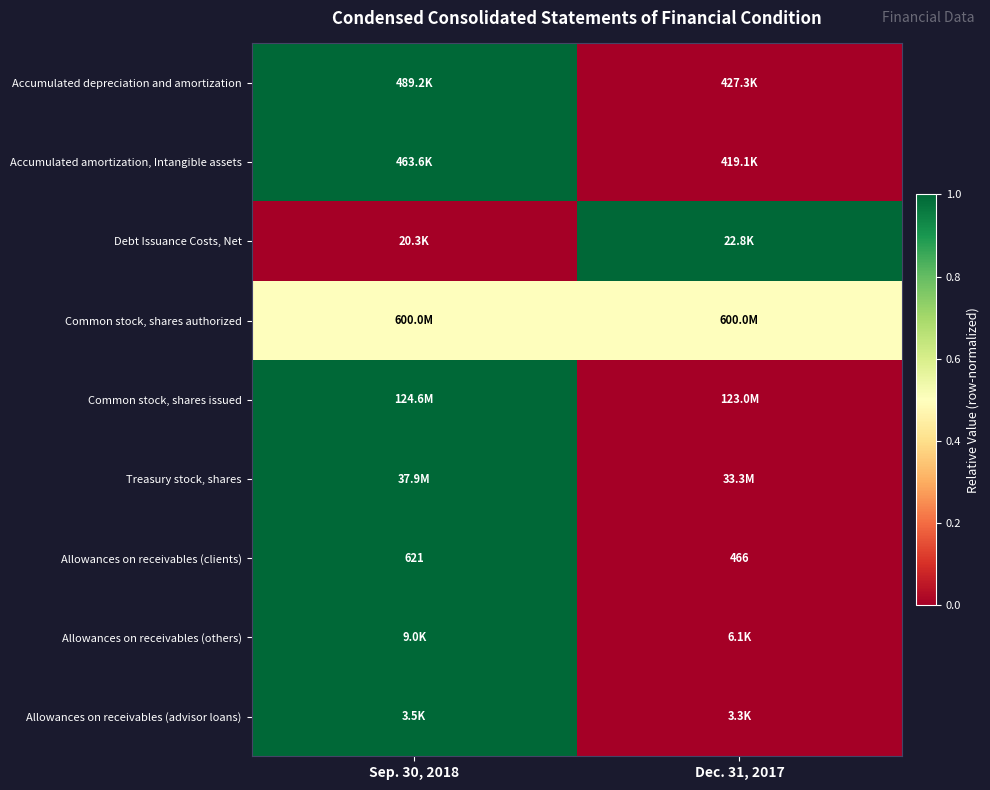

The Allowances on receivables (clients) series shows 466.0 at Dec. 31, 2017. True or false?

True